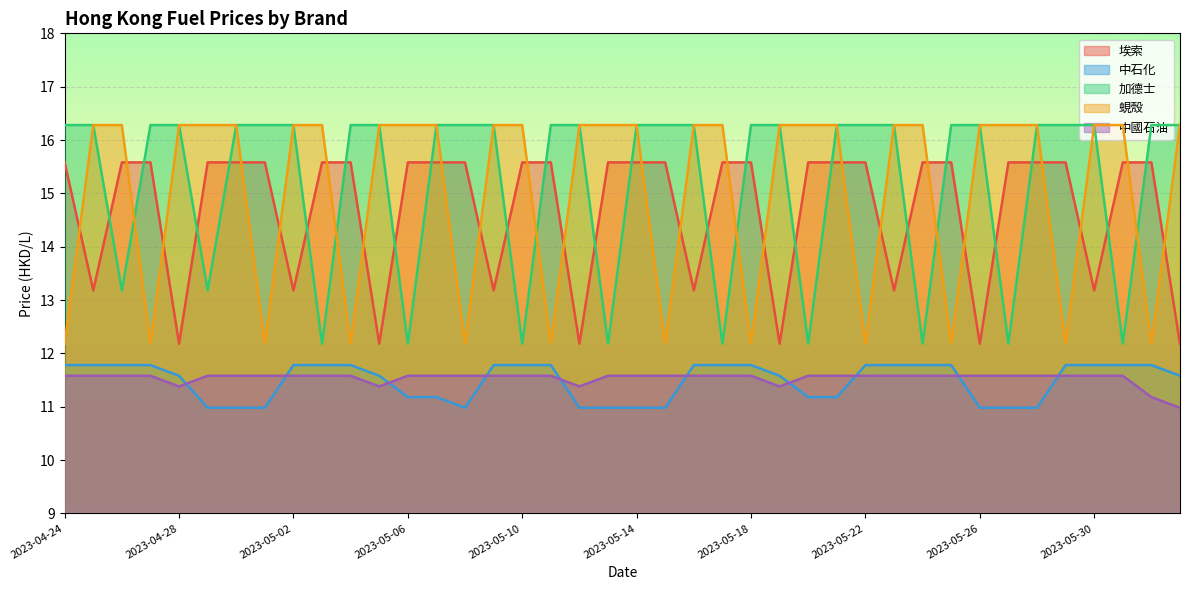

Which series has the widest spread of values?

加德士